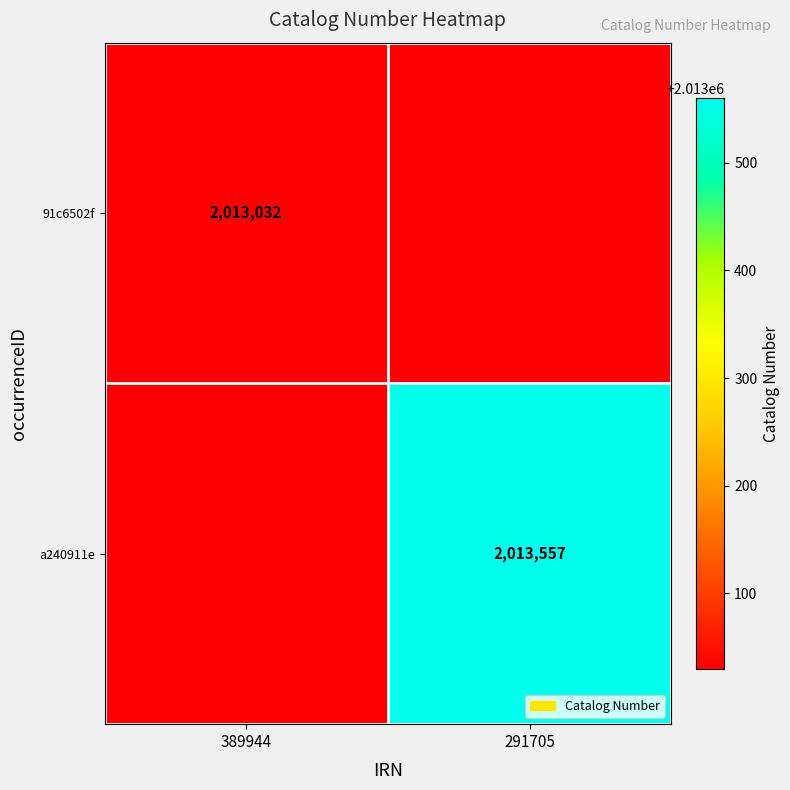

The a240911e series shows 2013557 at 291705. True or false?

True